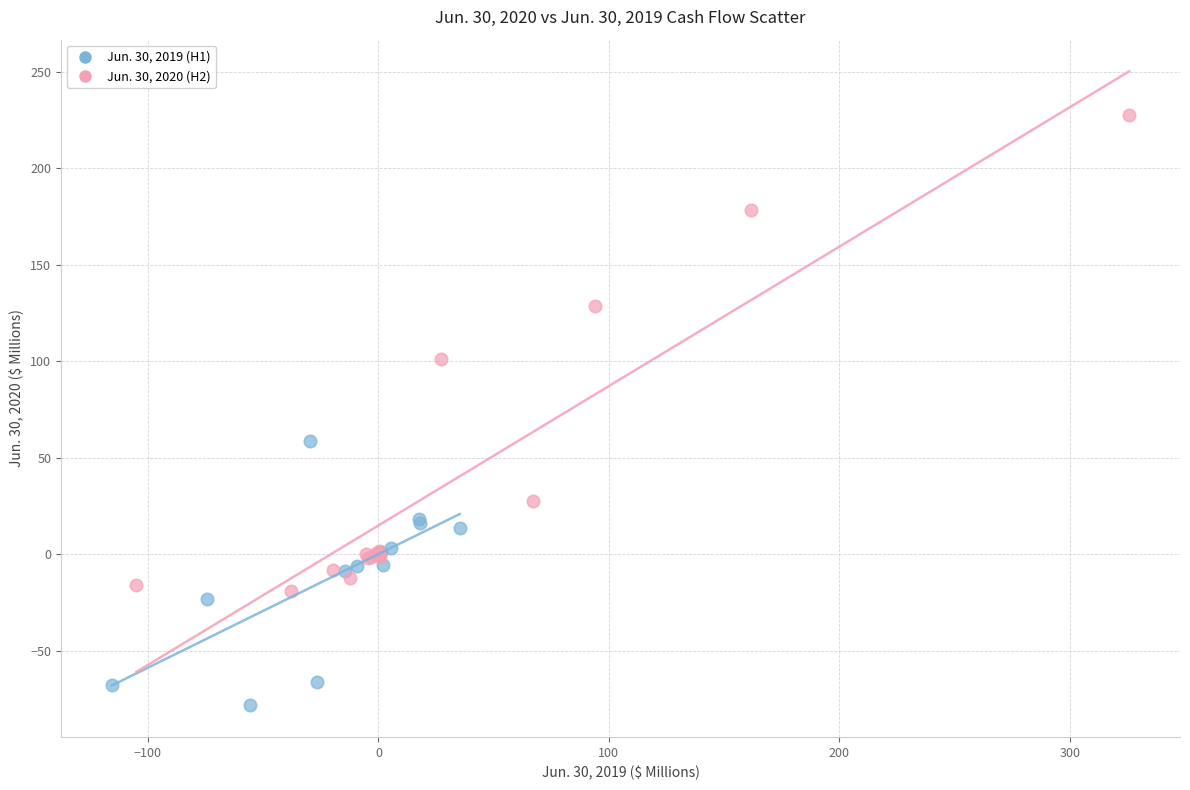

What are all the series names shown in the legend?

Jun. 30, 2019 (H1), Jun. 30, 2020 (H2)